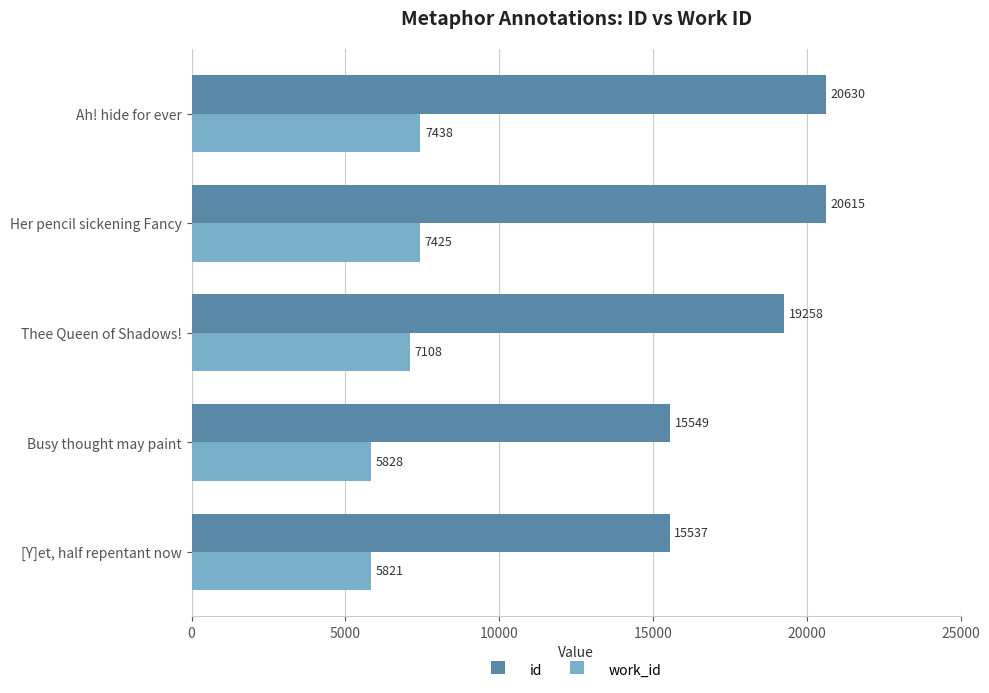

Rank the categories by work_id value from highest to lowest.

Ah! hide for ever, Her pencil sickening Fancy, Thee Queen of Shadows!, Busy thought may paint, [Y]et, half repentant now